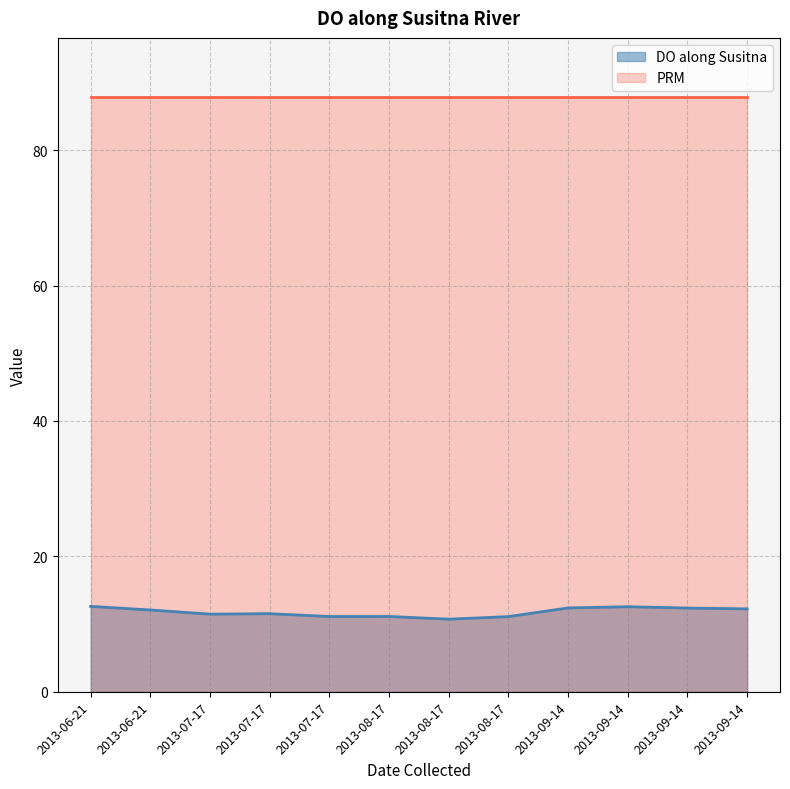

List the labels in order of value, largest first.

2013-06-21, 2013-09-14, 2013-09-14, 2013-09-14, 2013-09-14, 2013-06-21, 2013-07-17, 2013-07-17, 2013-08-17, 2013-07-17, 2013-08-17, 2013-08-17